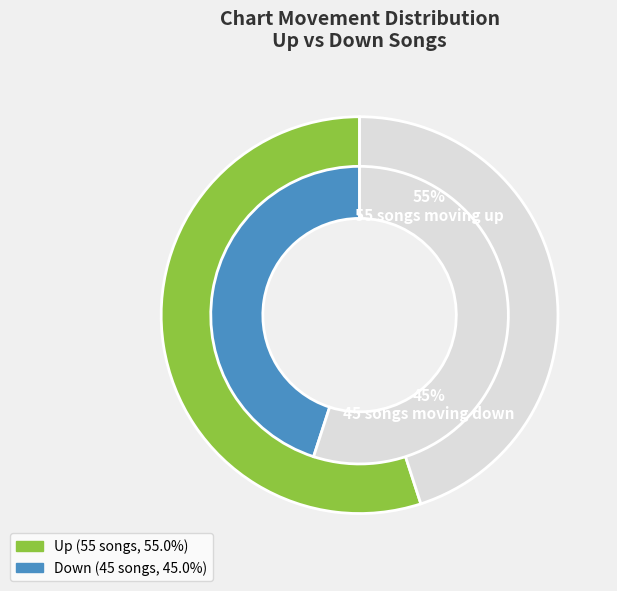

What is the largest slice in the pie chart?

up